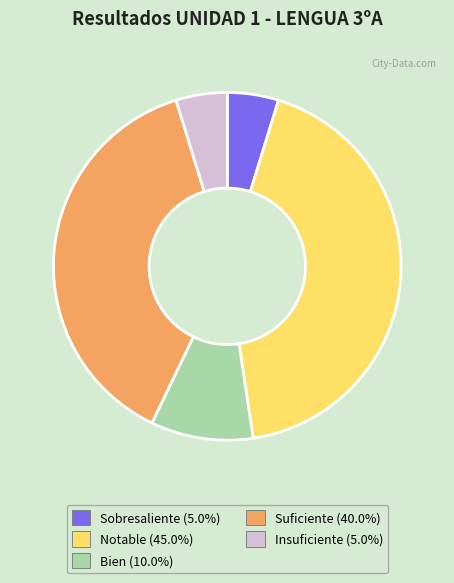

How many slices are in this pie chart?

5